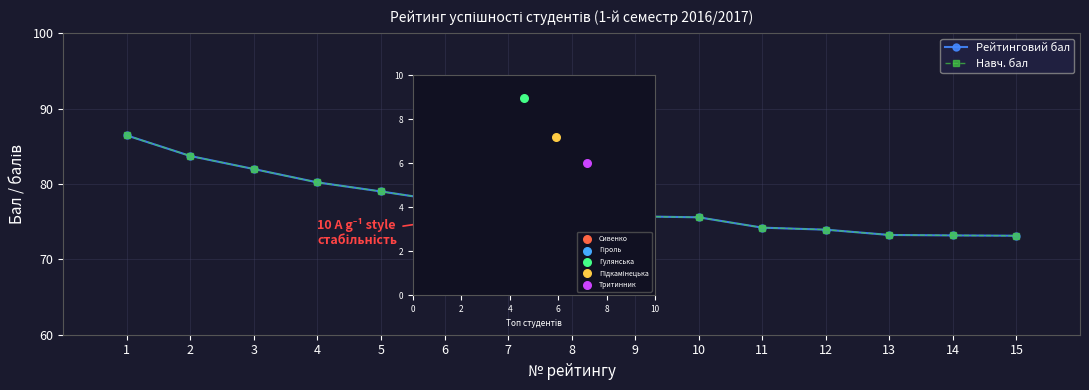

At how many categories does at least one series exceed 75?

10